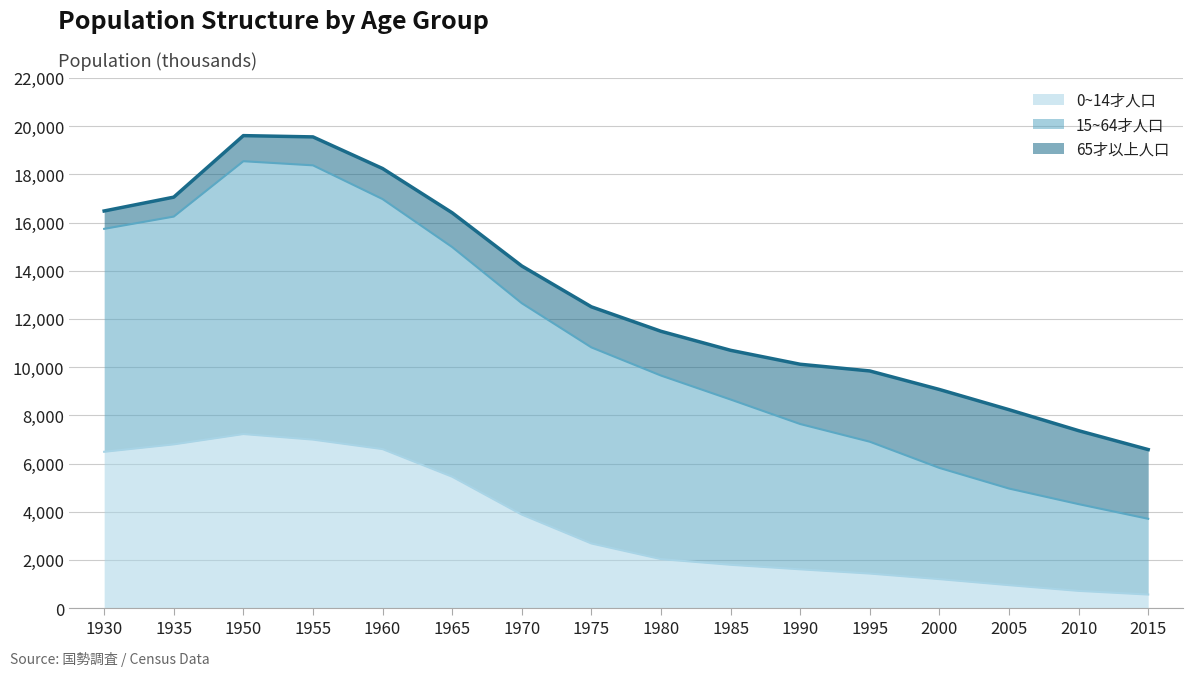

True or false: 0~14才人口 has a value of 1802 at 1985.

True